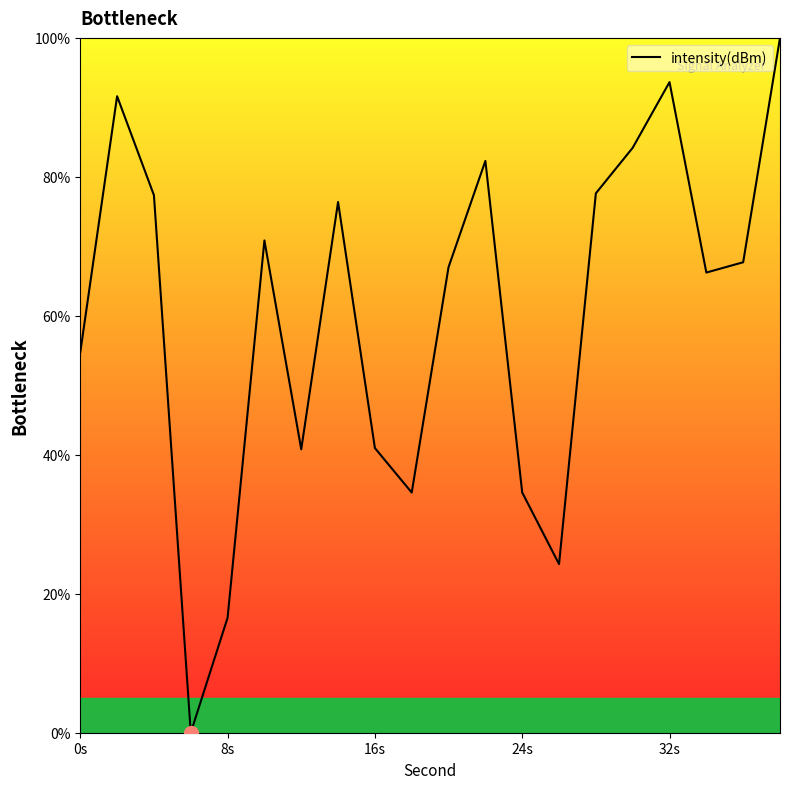

How many categories are shown in the chart?

20